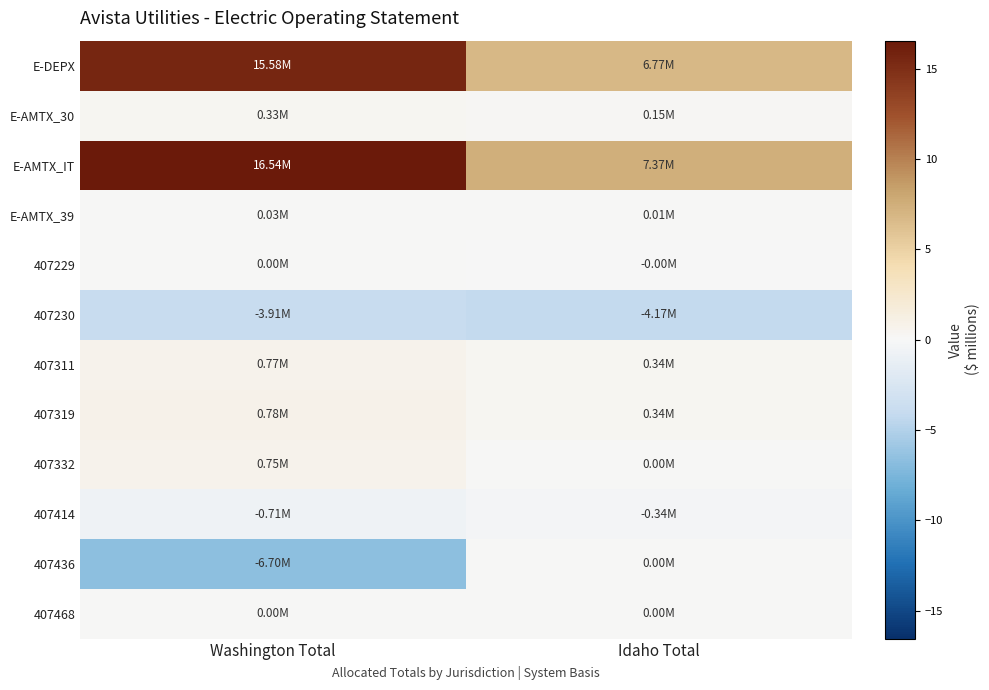

Rank the series at Idaho Total from highest to lowest value.

E-AMTX_IT, E-DEPX, 407319, 407311, E-AMTX_30, E-AMTX_39, 407332, 407436, 407468, 407229, 407414, 407230